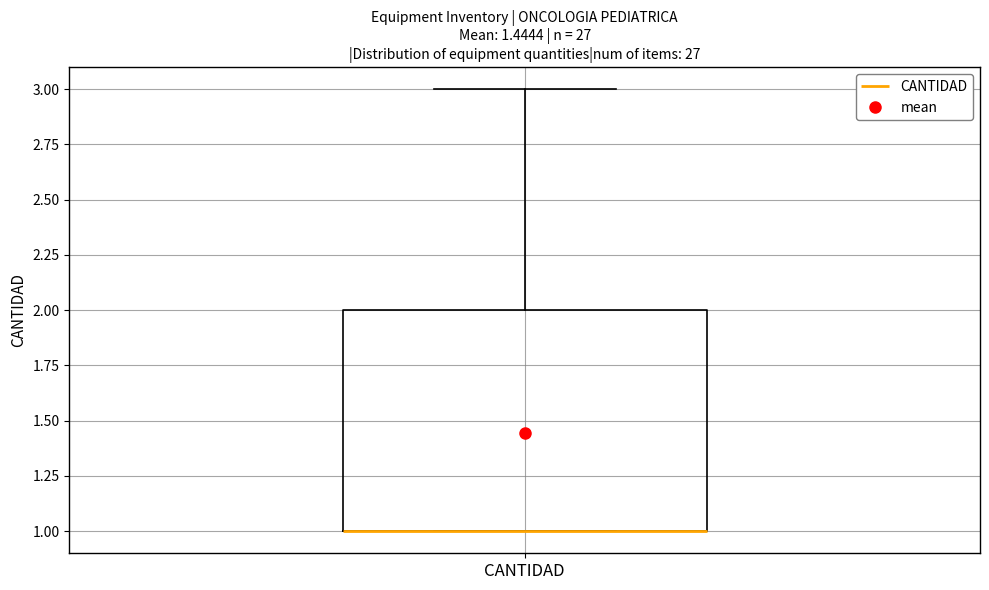

Where does the upper whisker of the box for CANTIDAD end on the y-axis? The values are not printed on the chart, so give them approximately, as read against the axis.

3